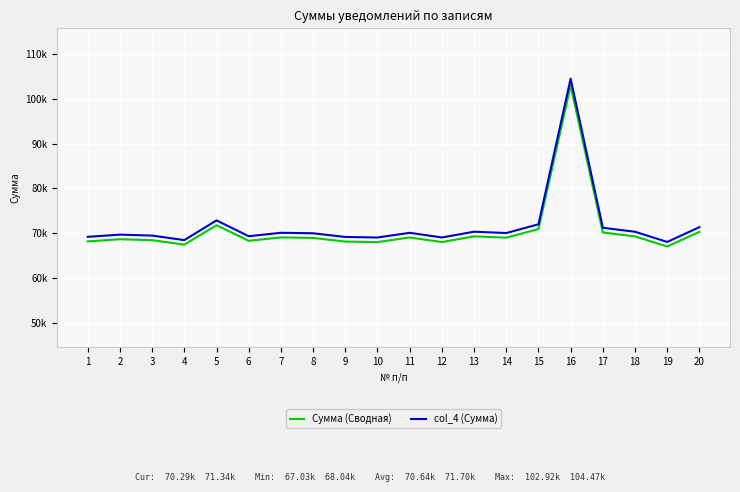

Reading right to left, transcribe all the data shown in this chart.

Сумма (Сводная): 20=70289.7	19=67033.6	18=69274.2	17=70153.8	16=102924.0	15=70911.6	14=68992.1	13=69285.7	12=68019.4	11=69040.8	10=68013.0	9=68125.4	8=68939.1	7=69048.3	6=68296.3	5=71769.6	4=67439.3	3=68434.5	2=68644.6	1=68157.1
col_4 (Сумма): 20=71344.0	19=68039.1	18=70313.3	17=71206.1	16=104467.8	15=71975.2	14=70027.0	13=70325.0	12=69039.7	11=70076.5	10=69033.2	9=69147.3	8=69973.1	7=70084.0	6=69320.8	5=72846.1	4=68450.9	3=69461.1	2=69674.3	1=69179.5